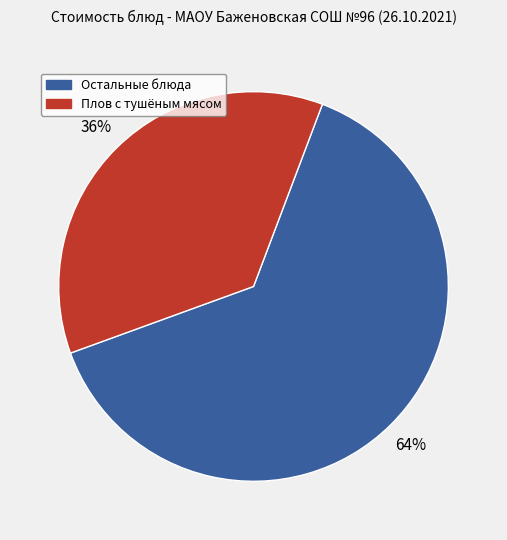

To the nearest percent, what is the average slice percentage?

50%